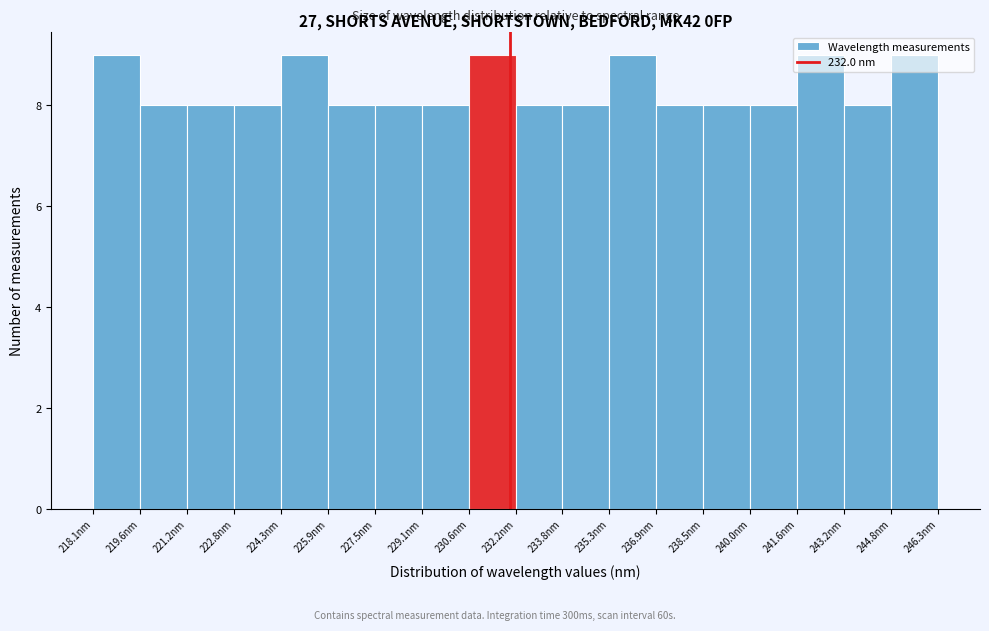

What is the height of the bar covering 235.4 to 237.0 on the x-axis? Neither the bar edges nor the heights are printed on the chart, so give them approximately, as read against the axes.

9